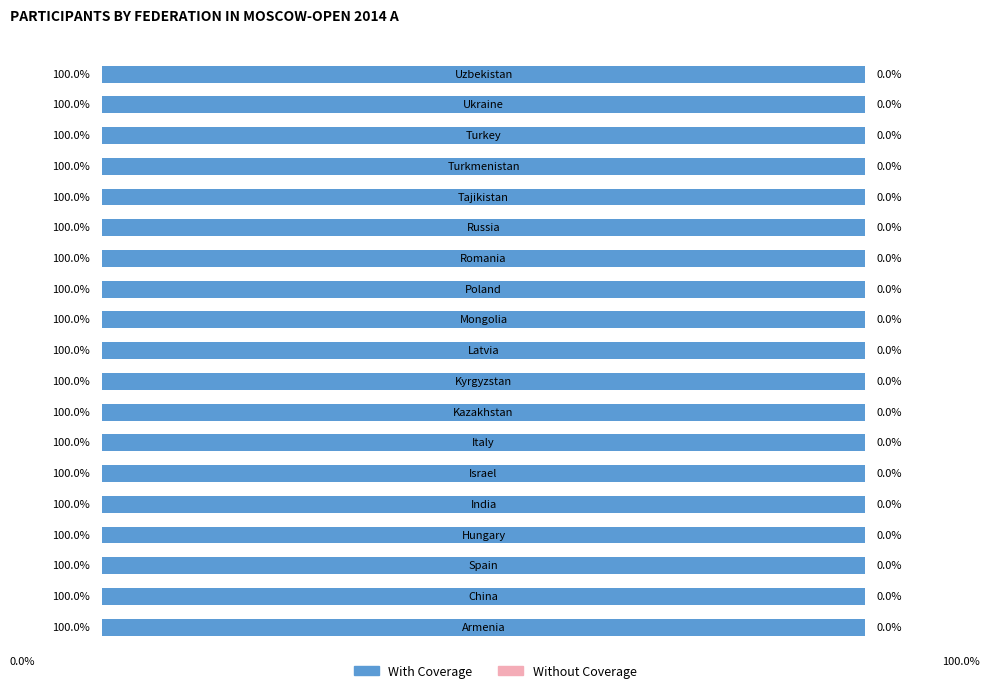

What are all the series names shown in the legend?

With Coverage, Without Coverage